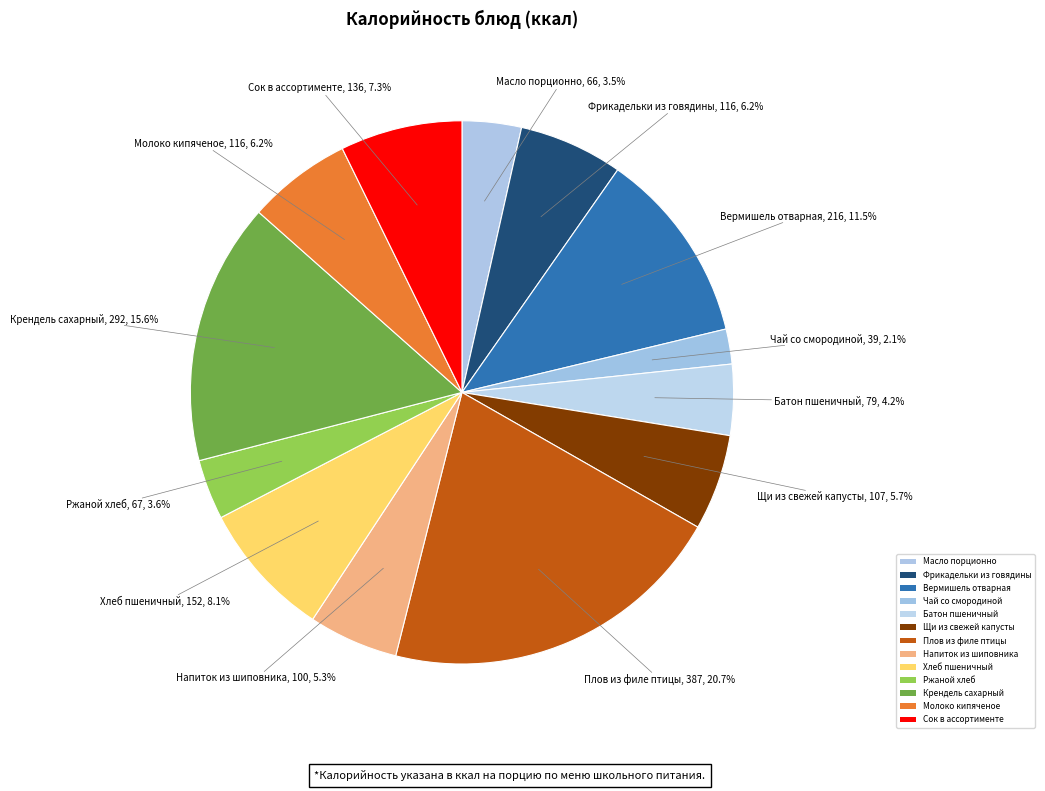

How many slices are in this pie chart?

13